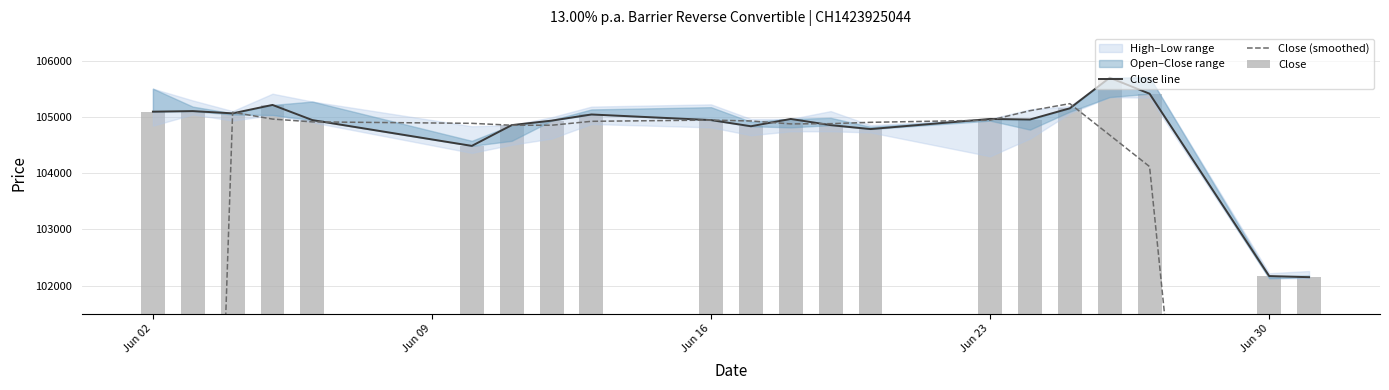

Which series has the largest range (max minus min)?

Close (smoothed)